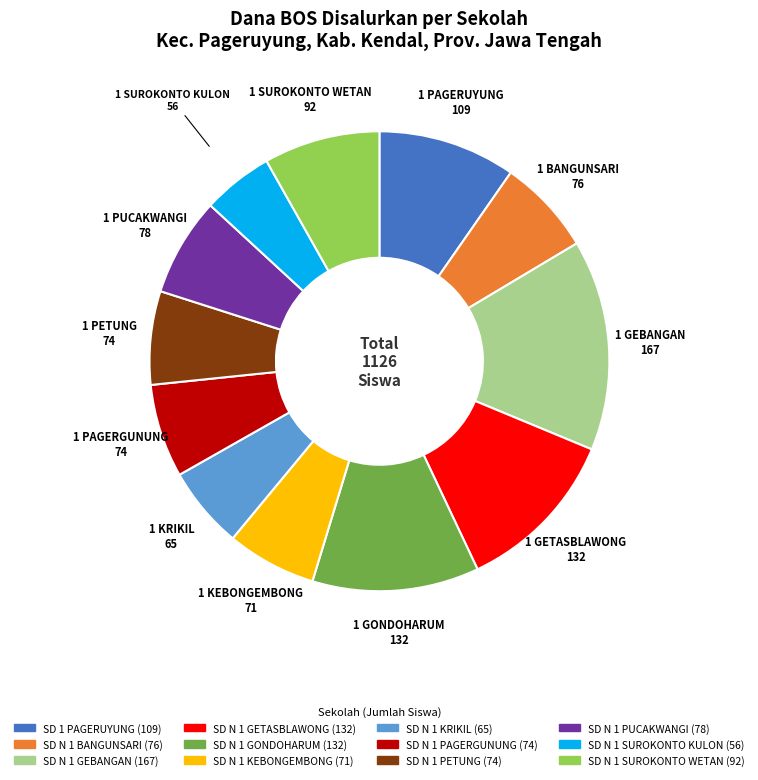

Which slice is the largest?

SD N 1 GEBANGAN